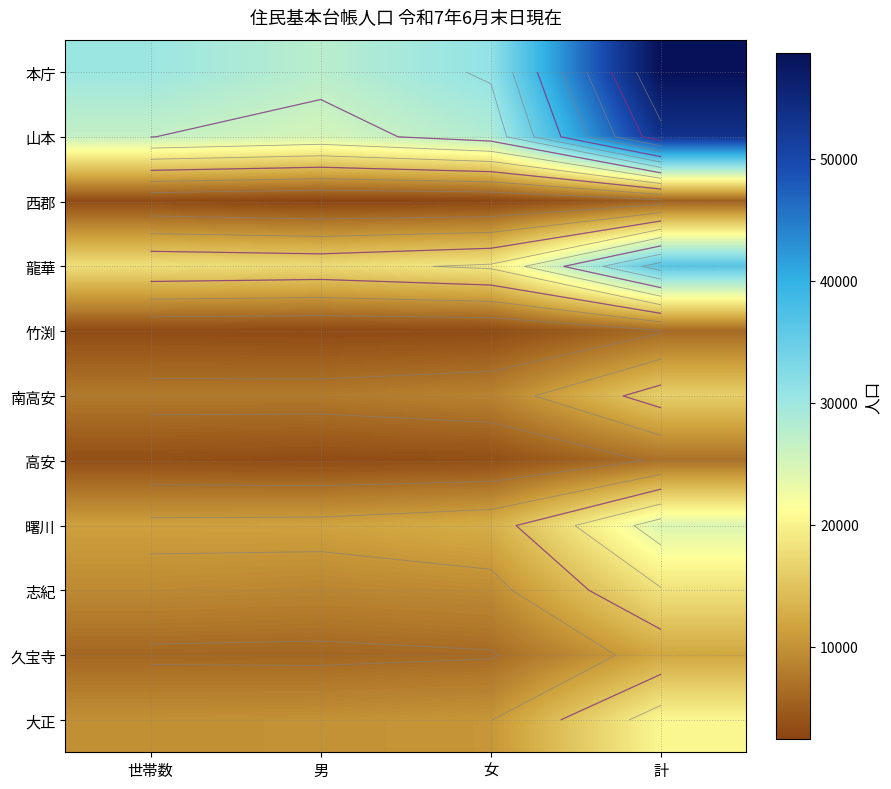

Count the number of categories in the chart.

4